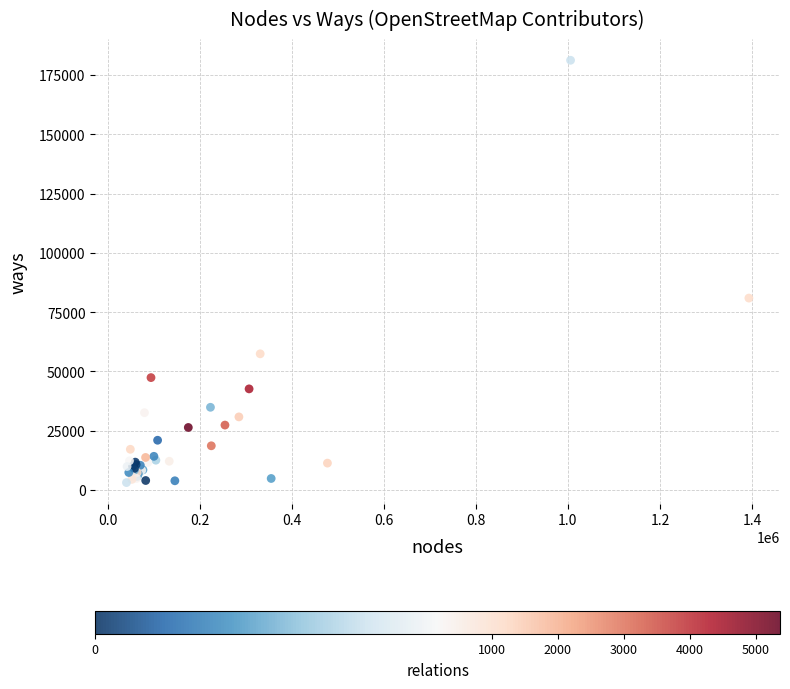

What Y value in the scatter plot is closest to 92181?

80939